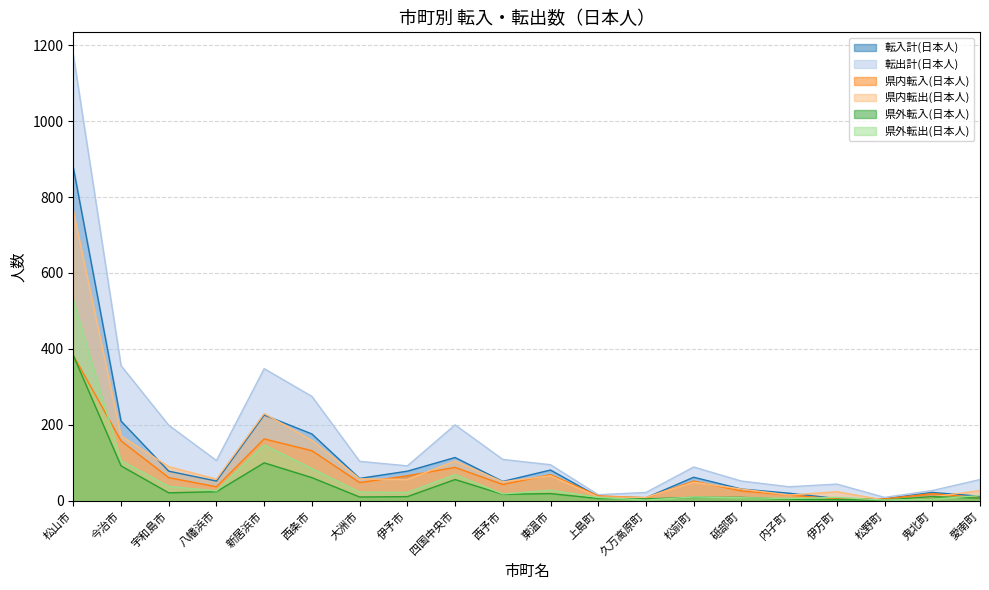

Reading right to left, list all the values displayed in this chart.

転入計(日本人): 愛南町=12	鬼北町=22	松野町=5	伊方町=6	内子町=20	砥部町=31	松前町=62	久万高原町=8	上島町=11	東温市=81	西予市=51	四国中央市=114	伊予市=78	大洲市=59	西条市=176	新居浜市=226	八幡浜市=52	宇和島市=78	今治市=210	松山市=878
転出計(日本人): 愛南町=56	鬼北町=27	松野町=9	伊方町=44	内子町=37	砥部町=52	松前町=89	久万高原町=22	上島町=16	東温市=95	西予市=109	四国中央市=200	伊予市=92	大洲市=104	西条市=275	新居浜市=348	八幡浜市=106	宇和島市=199	今治市=356	松山市=1175
県内転入(日本人): 愛南町=8	鬼北町=19	松野町=5	伊方町=5	内子町=15	砥部町=26	松前町=52	久万高原町=8	上島町=13	東温市=69	西予市=43	四国中央市=88	伊予市=66	大洲市=48	西条市=132	新居浜市=163	八幡浜市=37	宇和島市=61	今治市=158	松山市=383
県内転出(日本人): 愛南町=27	鬼北町=10	松野町=2	伊方町=24	内子町=15	砥部町=31	松前町=49	久万高原町=9	上島町=10	東温市=66	西予市=50	四国中央市=105	伊予市=56	大洲市=58	西条市=159	新居浜市=230	八幡浜市=57	宇和島市=90	今治市=171	松山市=763
県外転入(日本人): 愛南町=7	鬼北町=11	松野町=2	伊方町=3	内子町=4	砥部町=9	松前町=9	久万高原町=5	上島町=6	東温市=19	西予市=17	四国中央市=56	伊予市=11	大洲市=10	西条市=61	新居浜市=100	八幡浜市=24	宇和島市=21	今治市=92	松山市=383
県外転出(日本人): 愛南町=14	鬼北町=4	松野町=2	伊方町=9	内子町=6	砥部町=8	松前町=10	久万高原町=2	上島町=9	東温市=28	西予市=18	四国中央市=69	伊予市=22	大洲市=23	西条市=85	新居浜市=147	八幡浜市=26	宇和島市=38	今治市=106	松山市=529